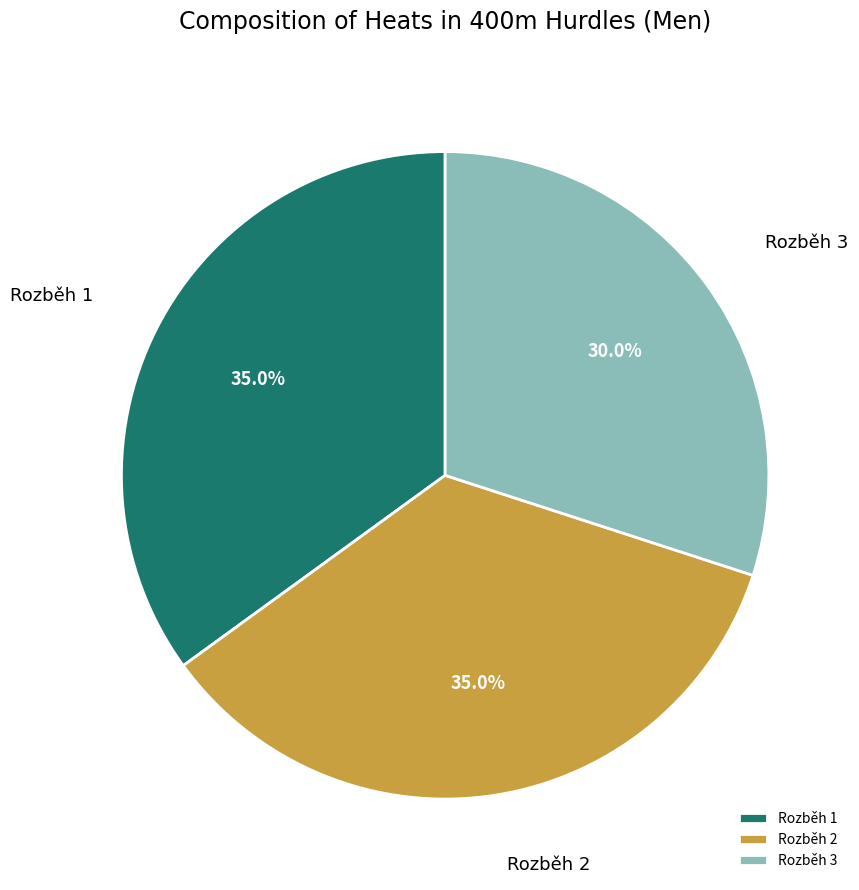

What percentage is the Rozběh 1 slice, to the nearest percent?

35%